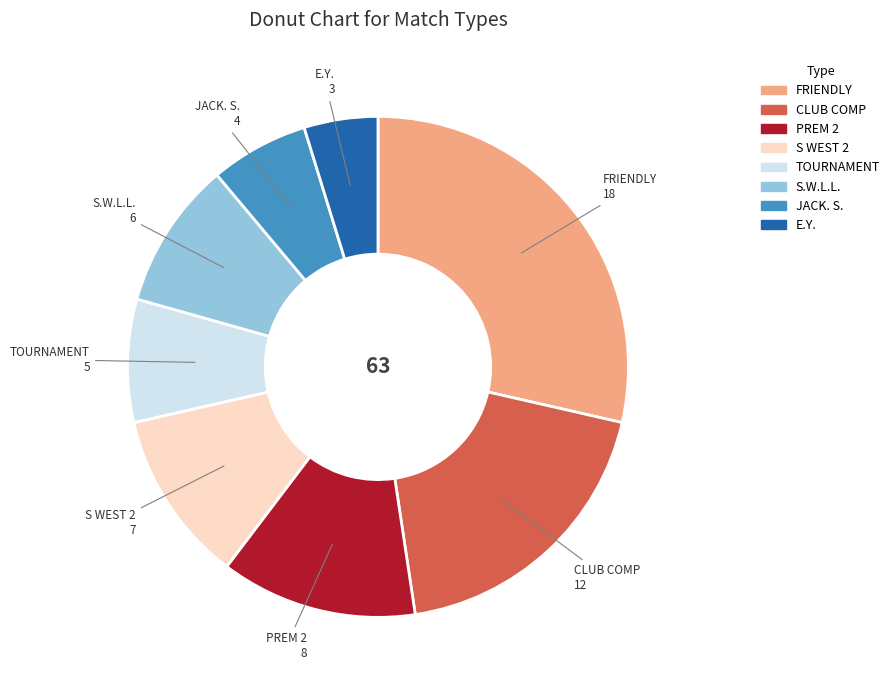

Is there a majority slice in this chart?

No